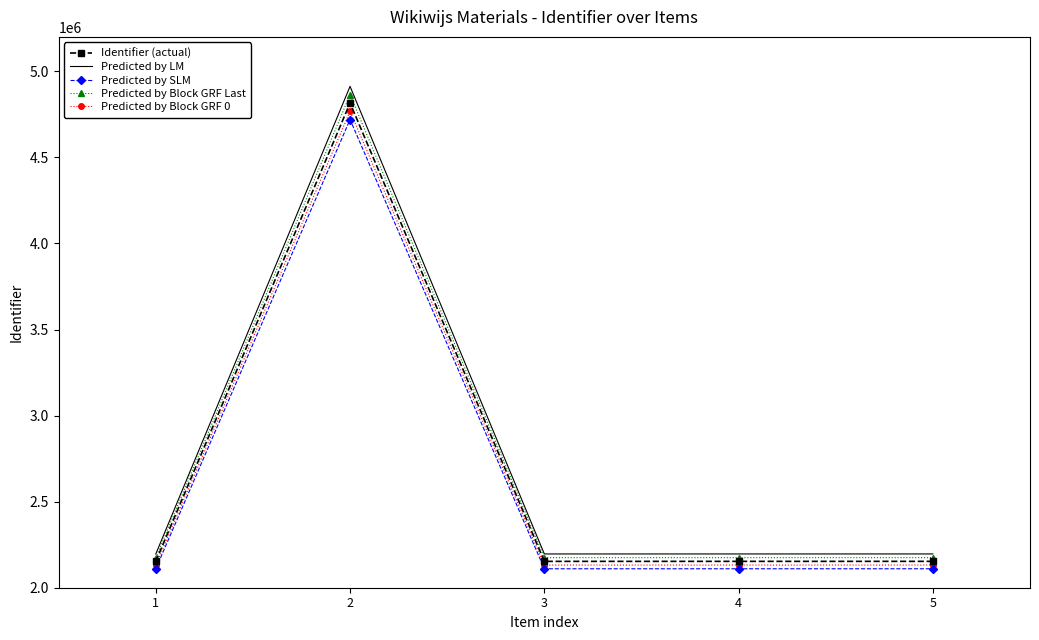

What is the sum of the Predicted by SLM values at 4 and 5?

4220258.3